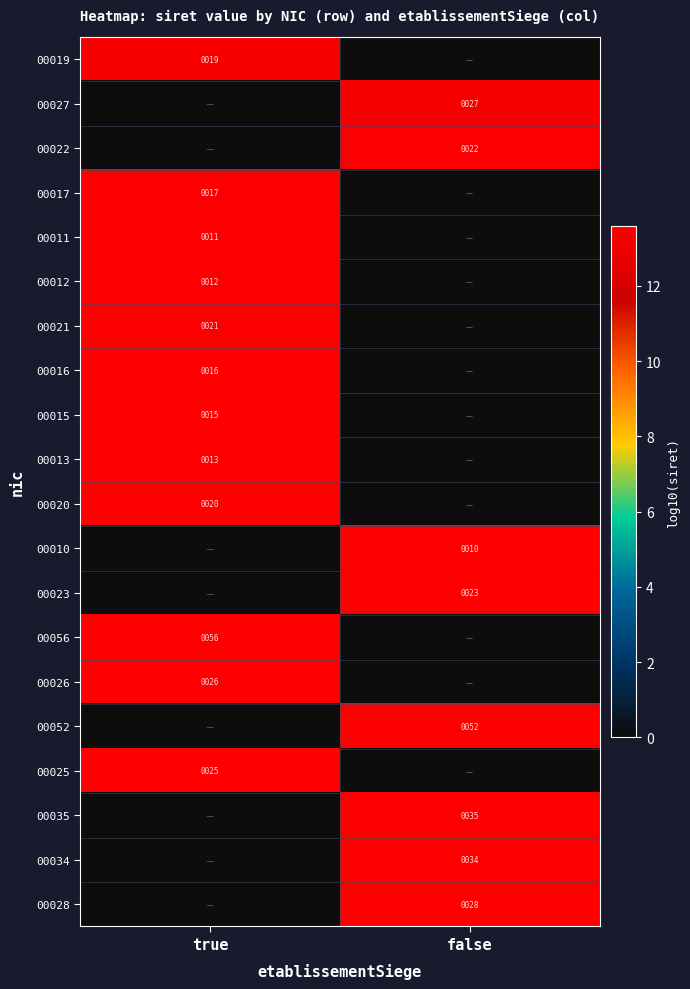

The 00056 series shows 56 at true. True or false?

True